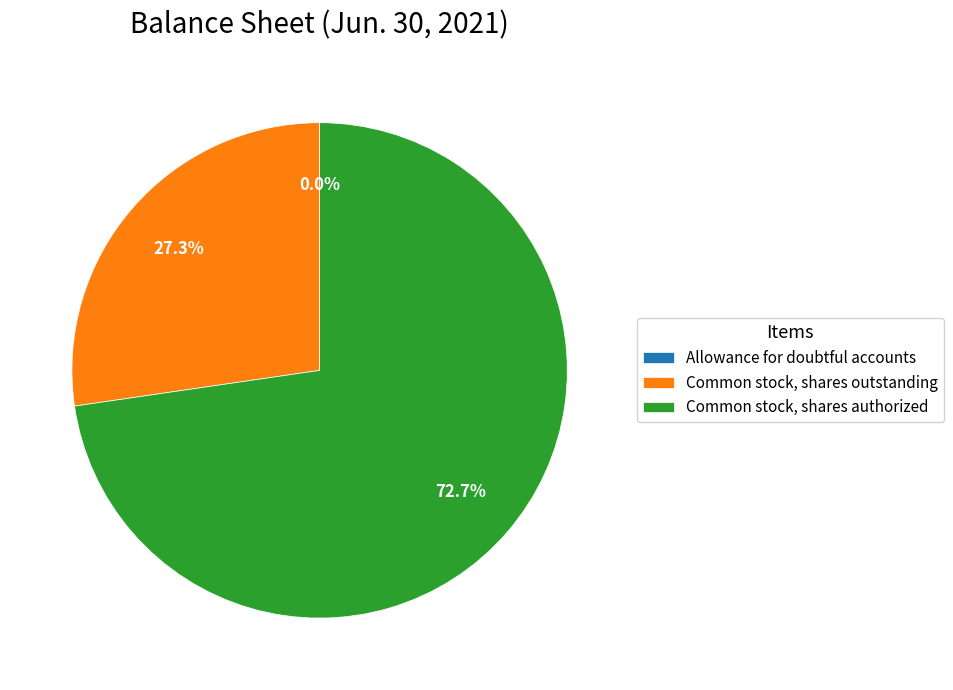

To the nearest percent, what percentage of the pie is Common stock, shares authorized?

73%